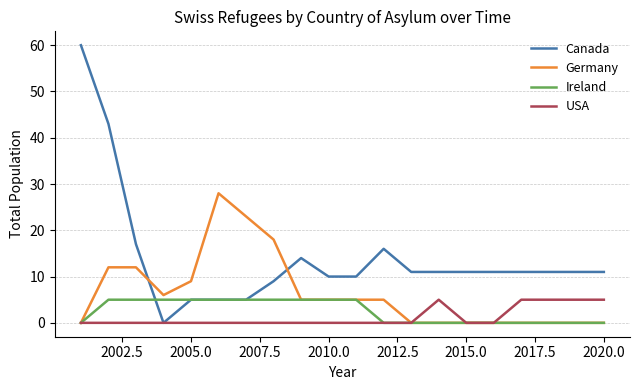

How many lines are shown in the chart?

4